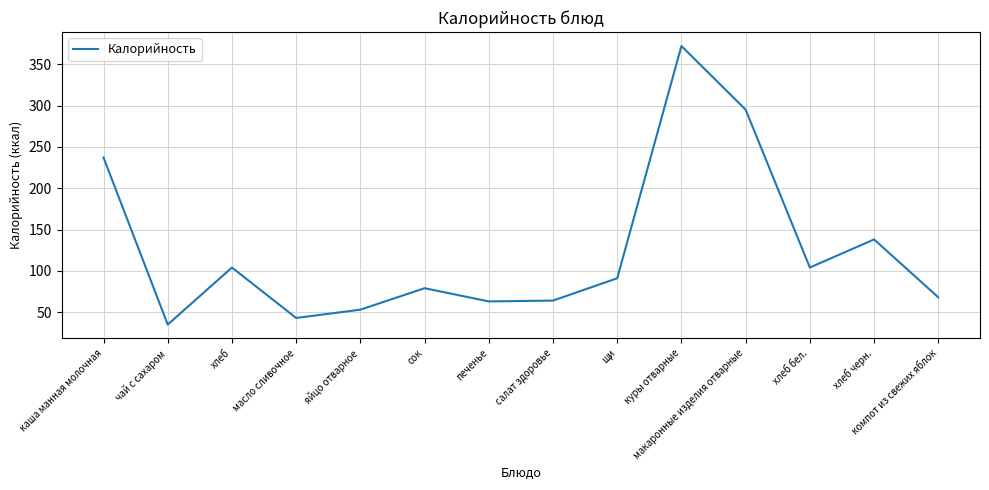

The value at яйцо отварное is 53. True or false?

True